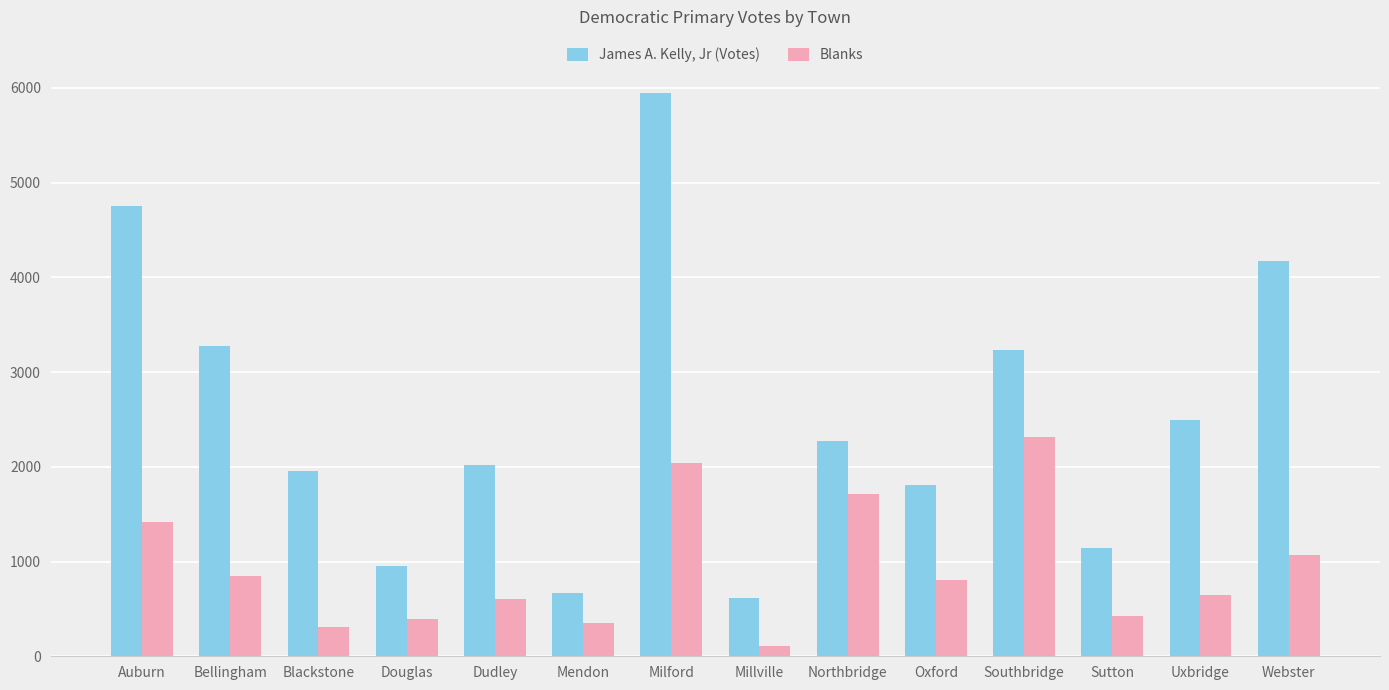

Is it true that James A. Kelly, Jr (Votes) equals 3073 at Blackstone?

False